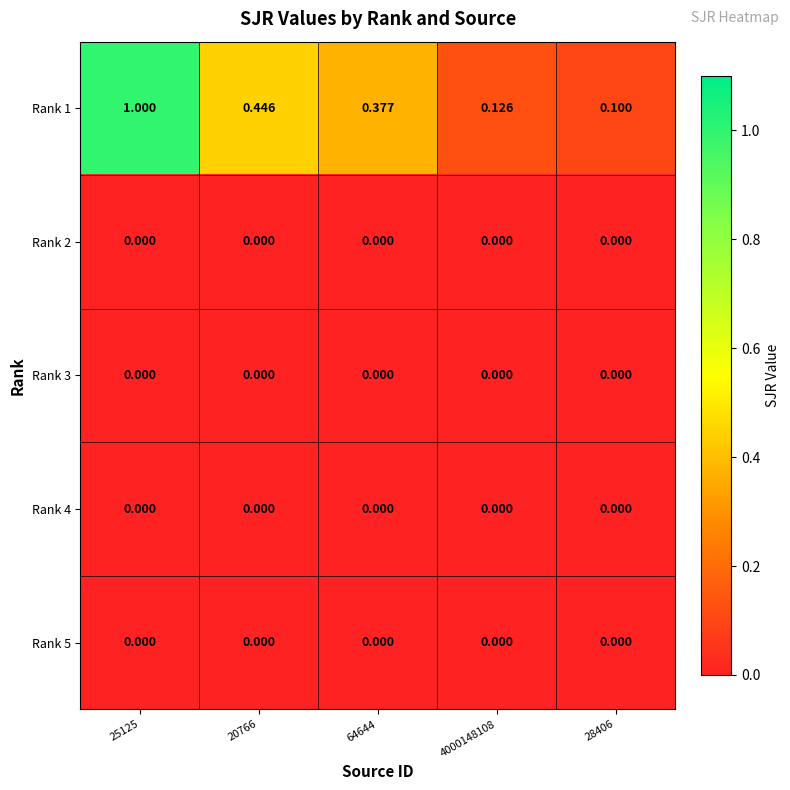

Which series changed the most between 4000148108 and 28406?

Rank 1